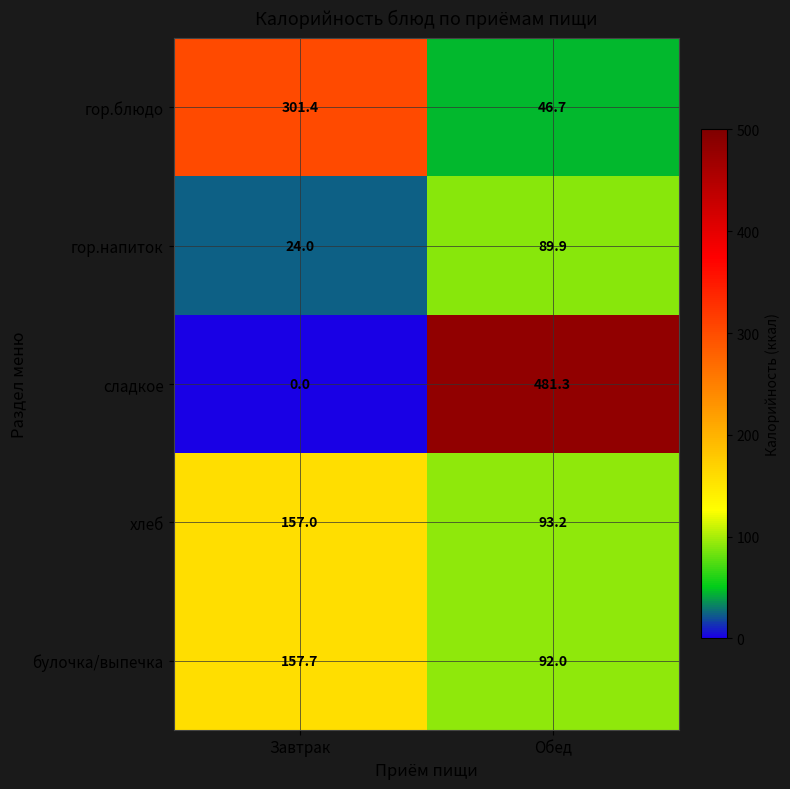

Between Завтрак and Обед, which series saw the biggest shift?

сладкое